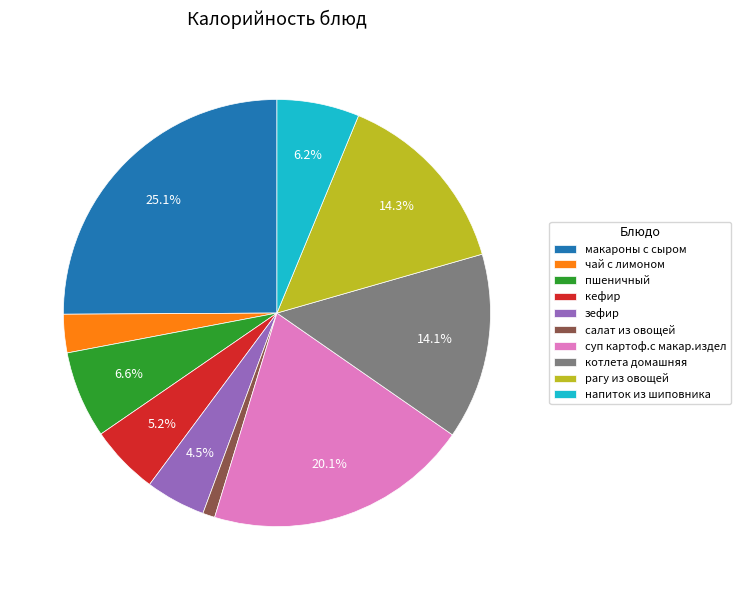

What percentage do пшеничный and рагу из овощей together represent?

20.9%